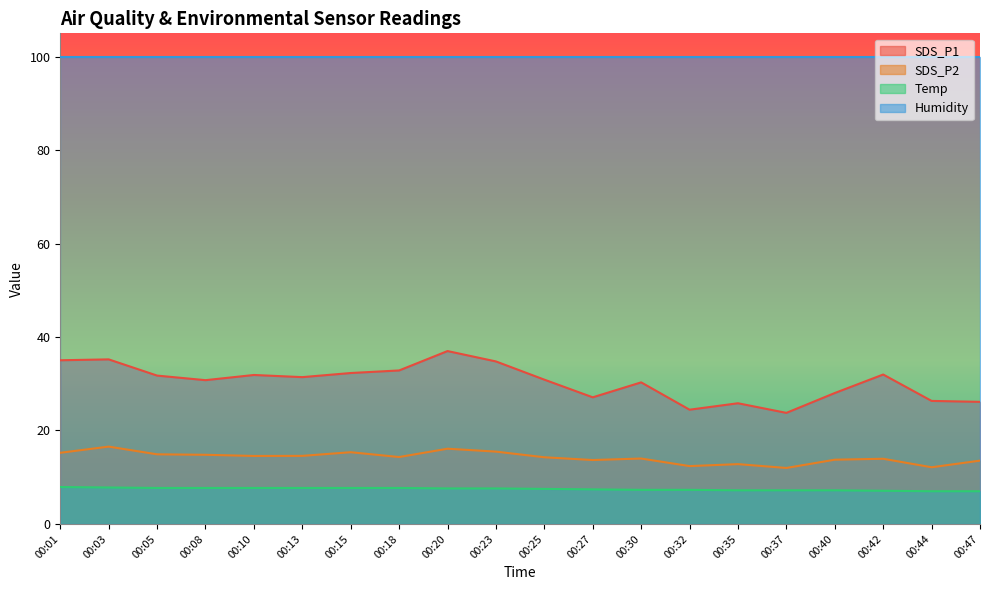

How many interior local peaks does the SDS_P1 series have?

6